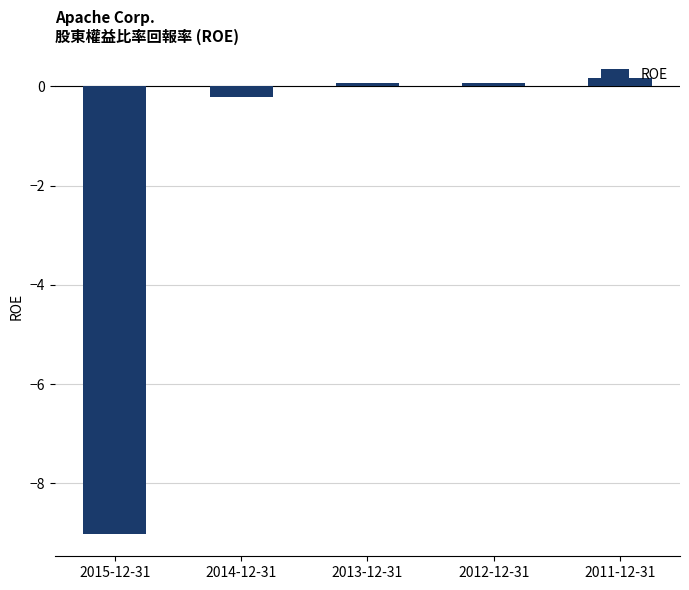

How many negative values are there?

2